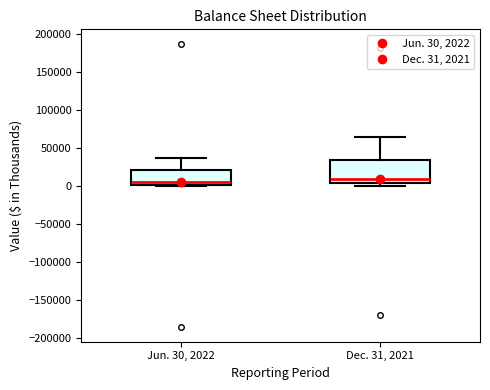

Comparing the boxes themselves (not the whiskers), which one is the tallest?

Dec. 31, 2021